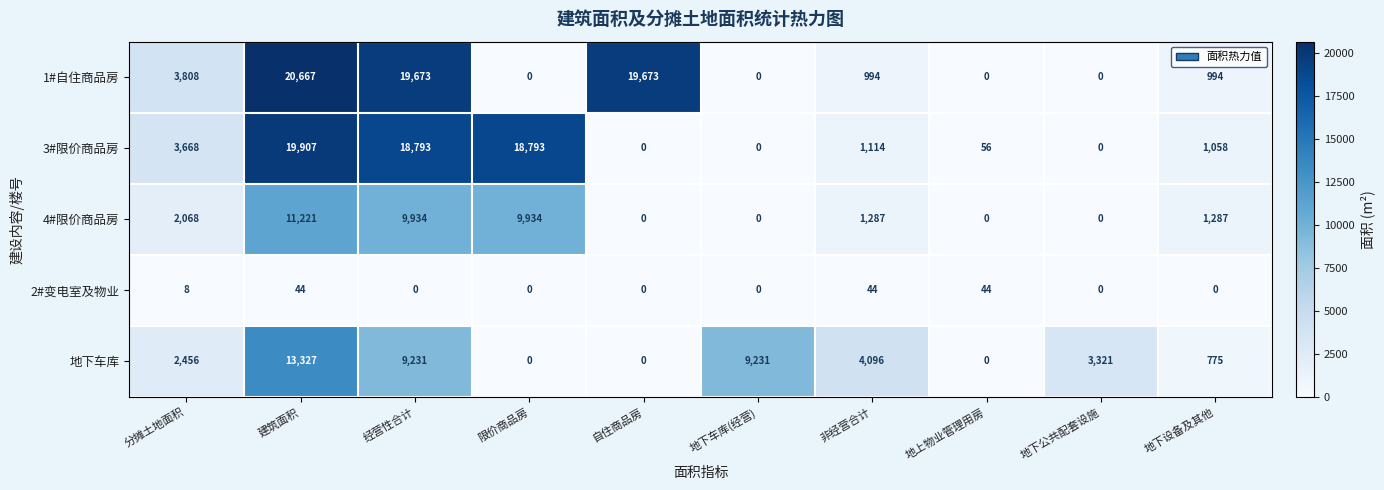

What is the maximum value shown in the chart?

20667